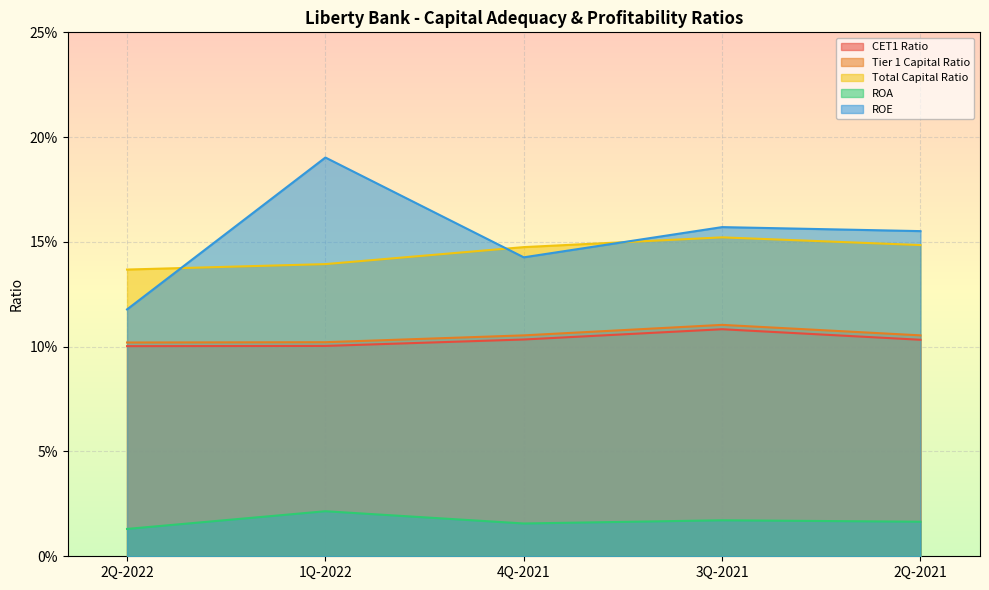

Which series changed the most between 1Q-2022 and 2Q-2021?

ROE